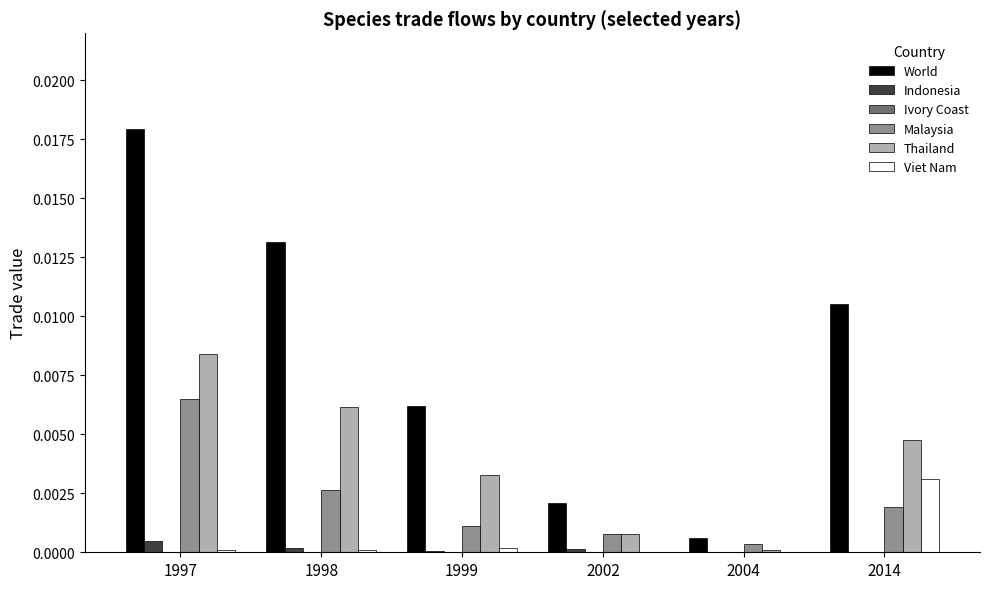

The value of World at 2014 is 0.0. True or false?

True